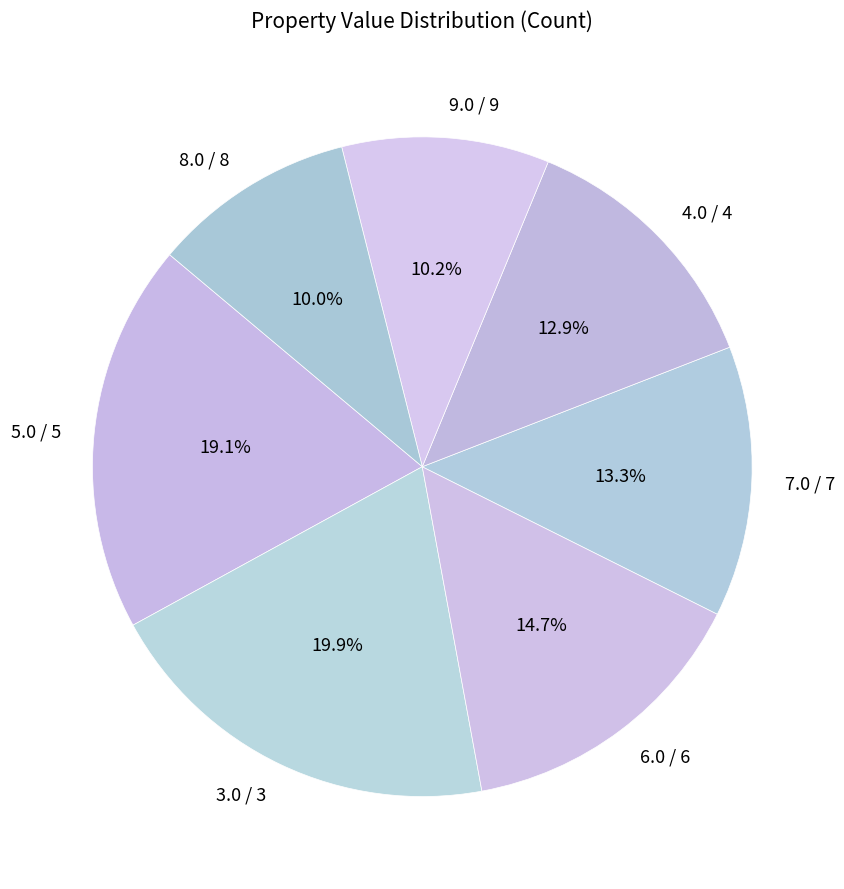

Is the sum of 3.0 / 3 and 4.0 / 4 greater than half?

No